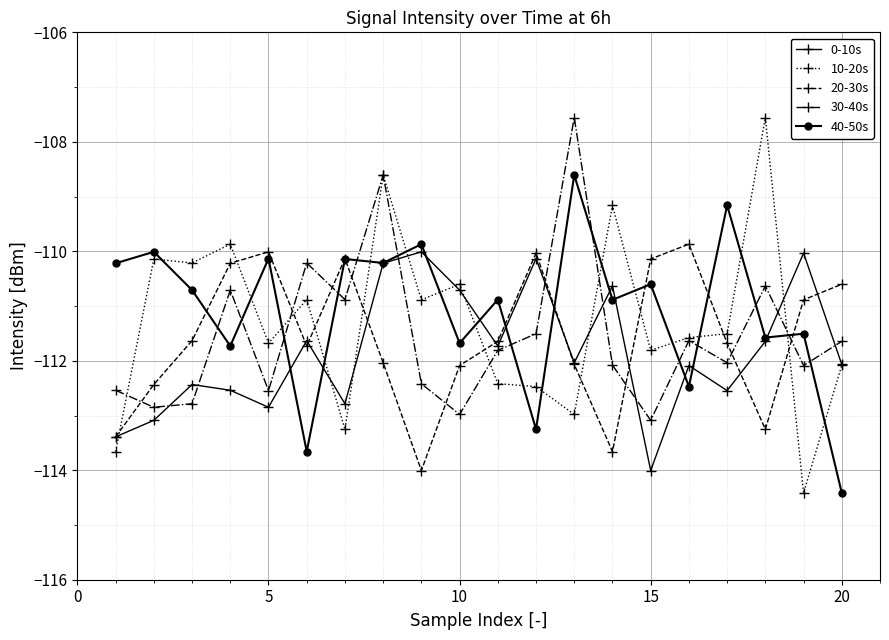

What is the value of the 30-40s point at the 20th from the left?

-111.6